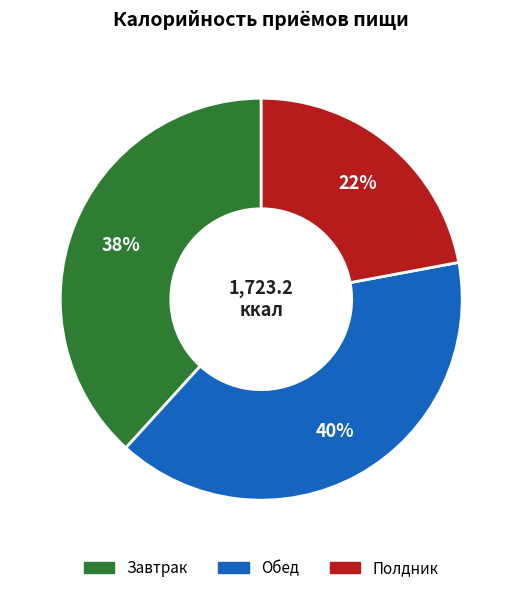

Is Завтрак the majority of the pie?

No